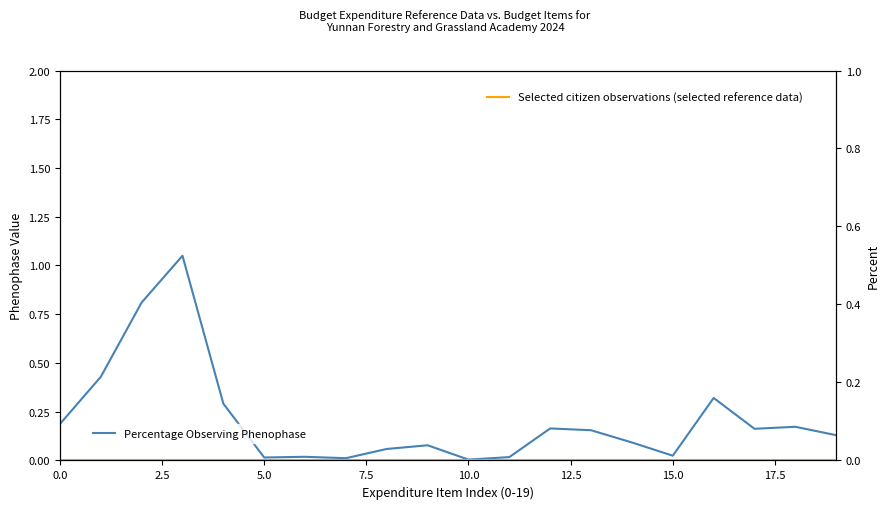

What is the highest value of the Percentage Observing Phenophase series?

1.1